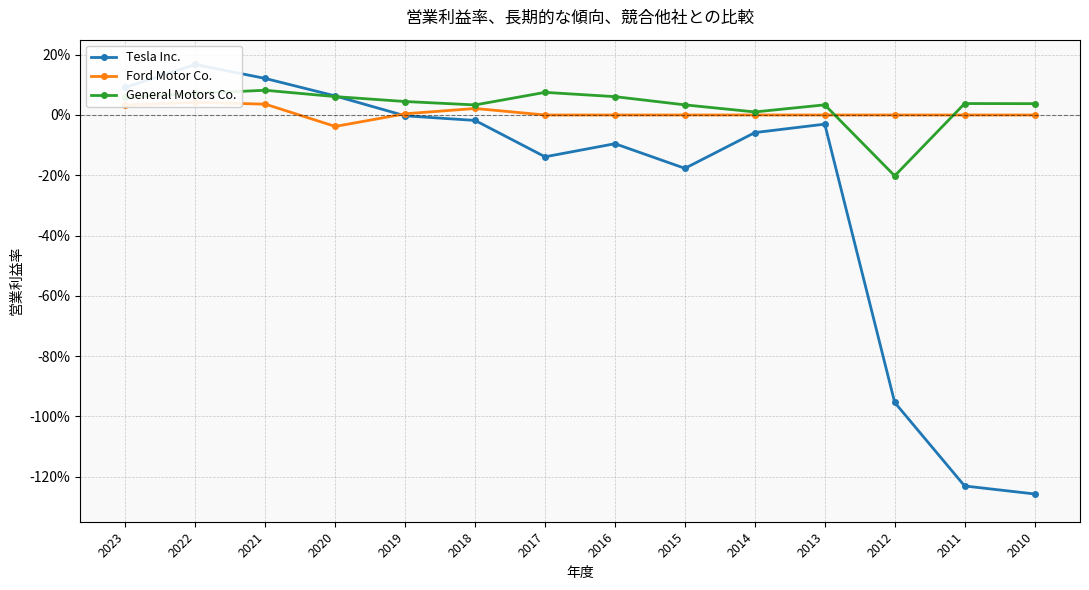

At 2023, list the series in order from largest to smallest.

Tesla Inc., General Motors Co., Ford Motor Co.